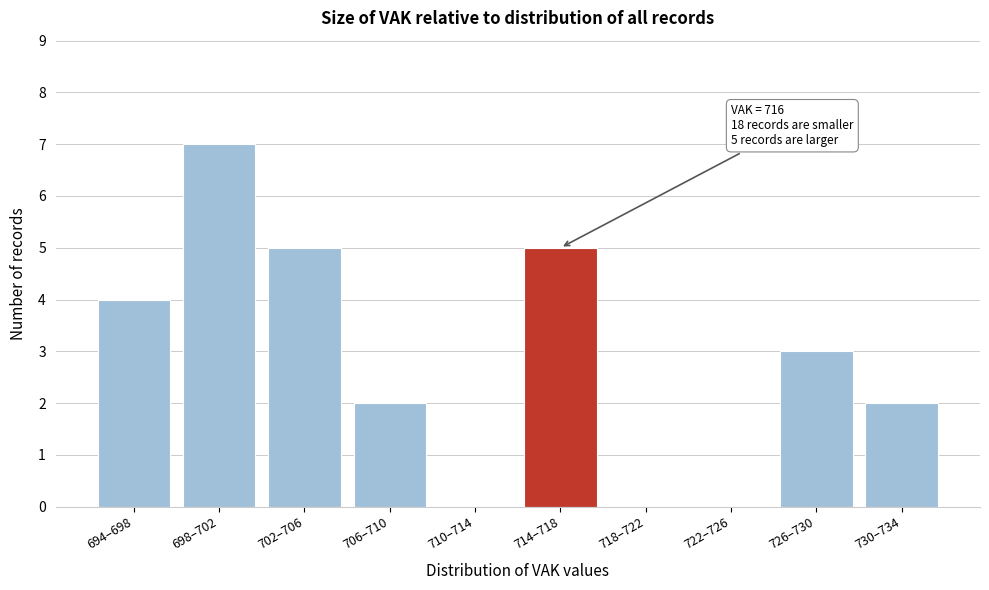

Reading left to right, list all the values displayed in this chart.

694–698=4	698–702=7	702–706=5	706–710=2	710–714=0	714–718=5	718–722=0	722–726=0	726–730=3	730–734=2